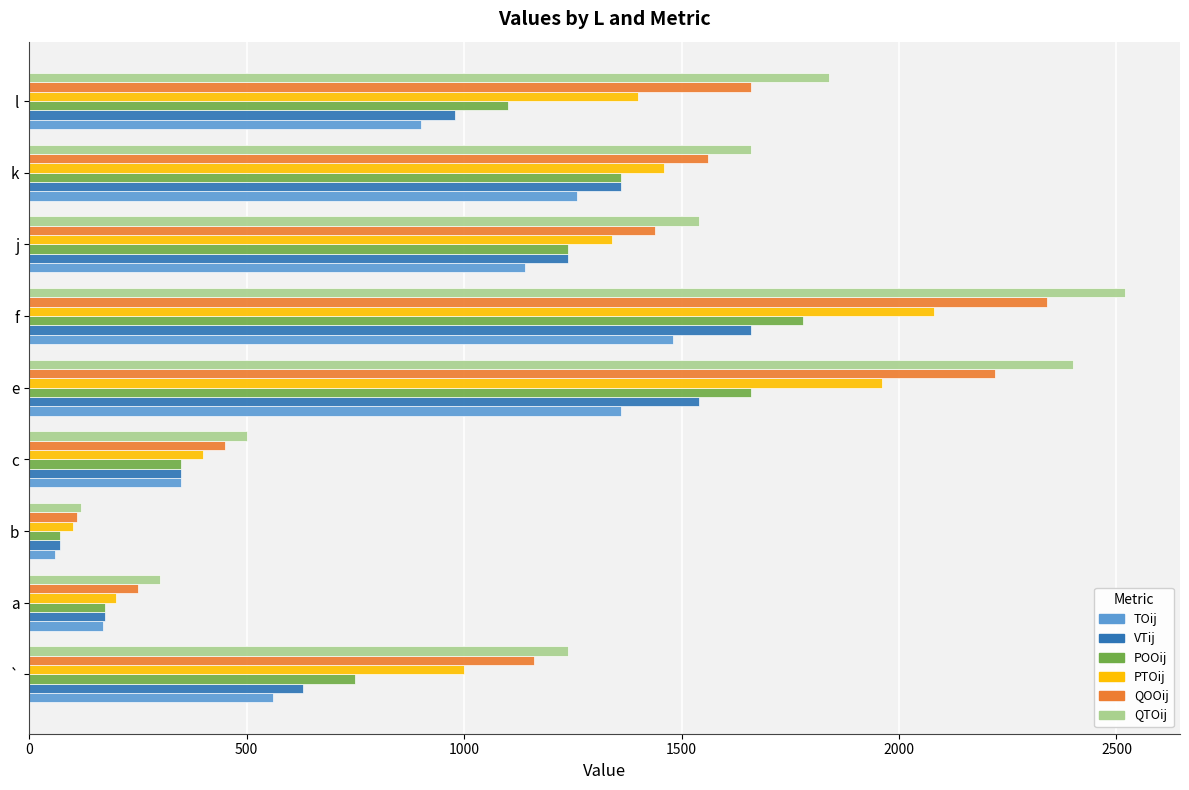

What is the total value across all series at j?

7940